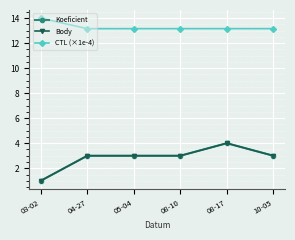

The Koeficient series shows 3.0 at 08-10. True or false?

True